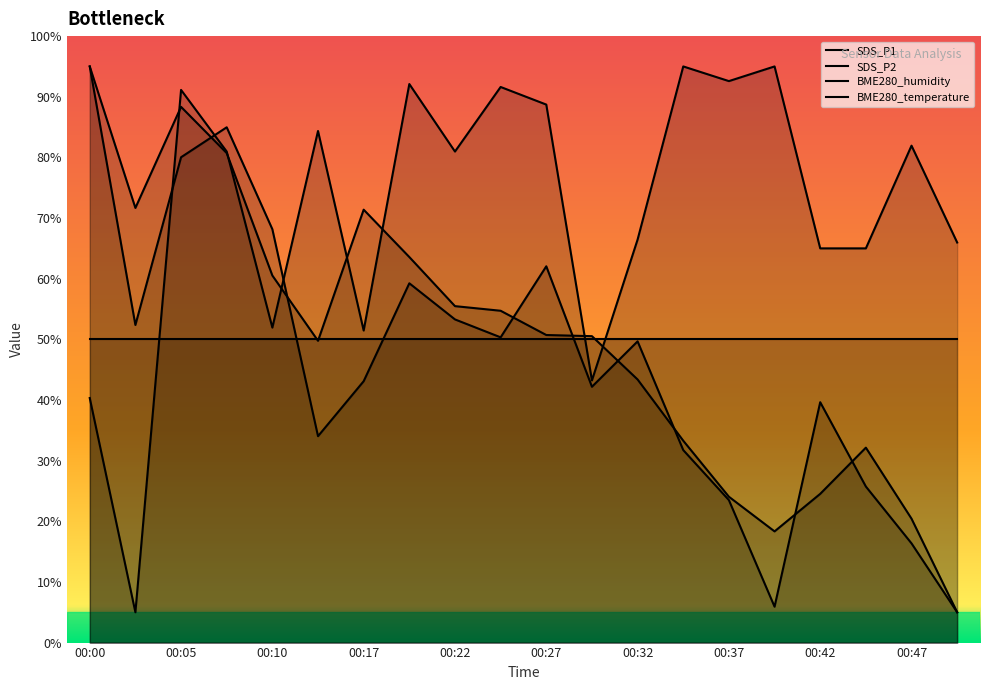

Which series has the widest spread of values?

SDS_P1